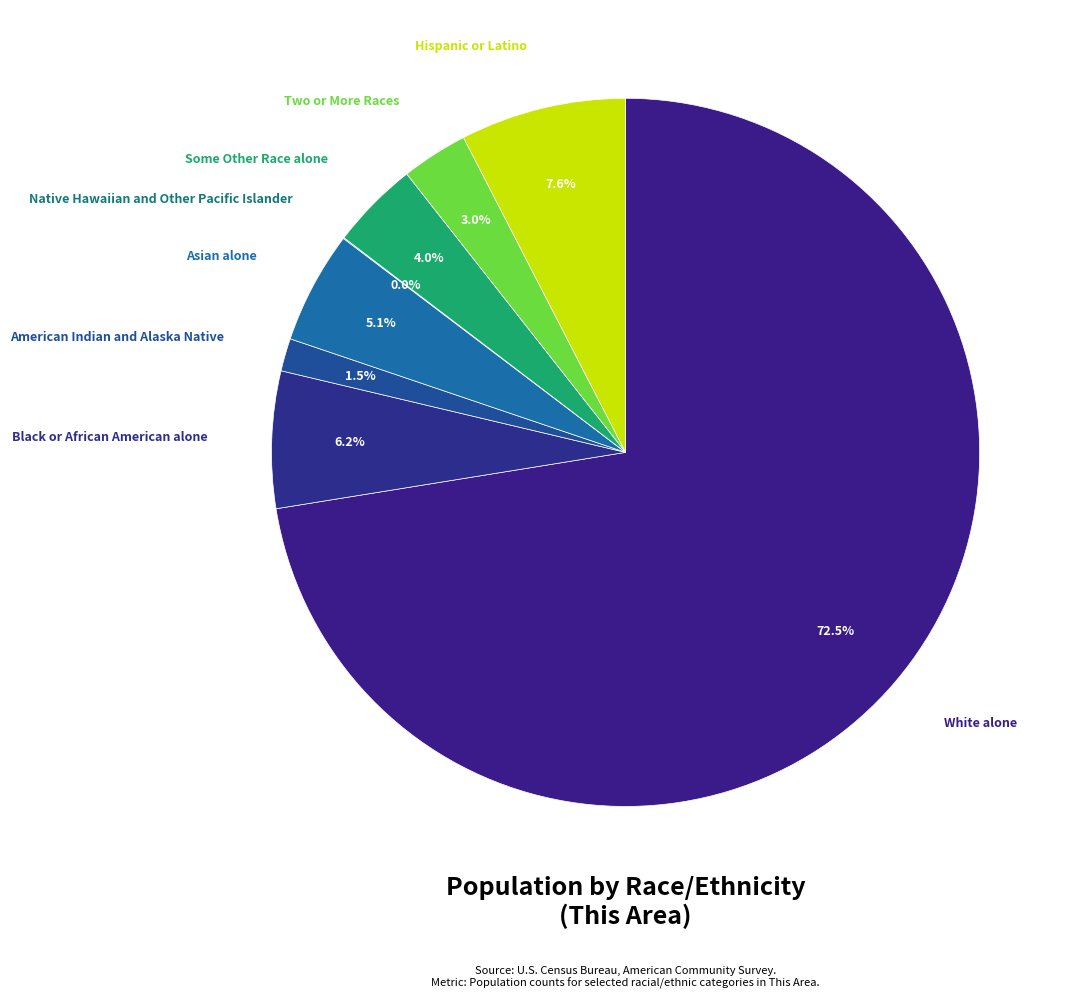

Is there a majority slice in this chart?

Yes